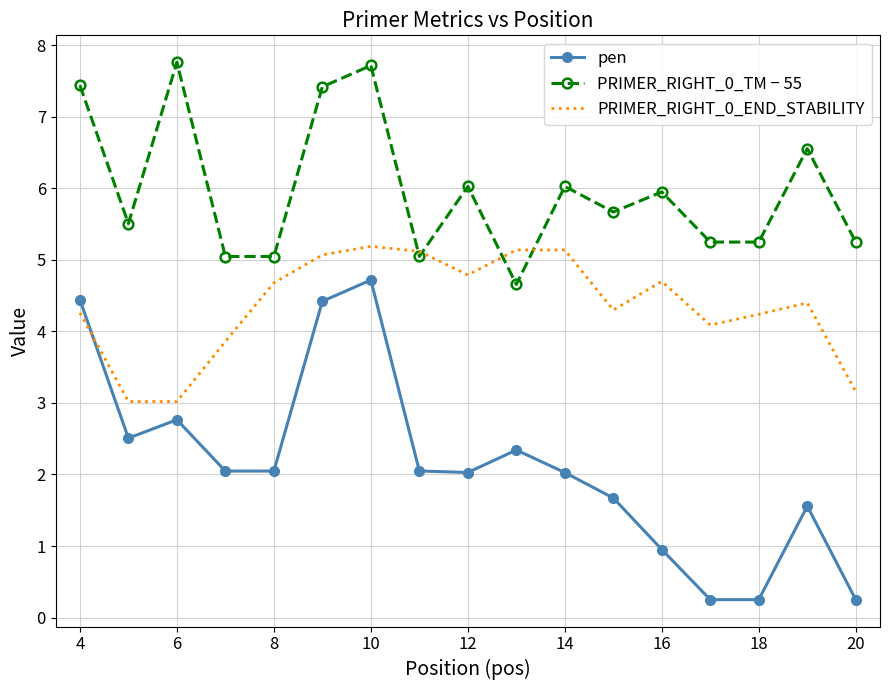

True or false: pen and PRIMER_RIGHT_0_TM − 55 intersect in this chart.

False